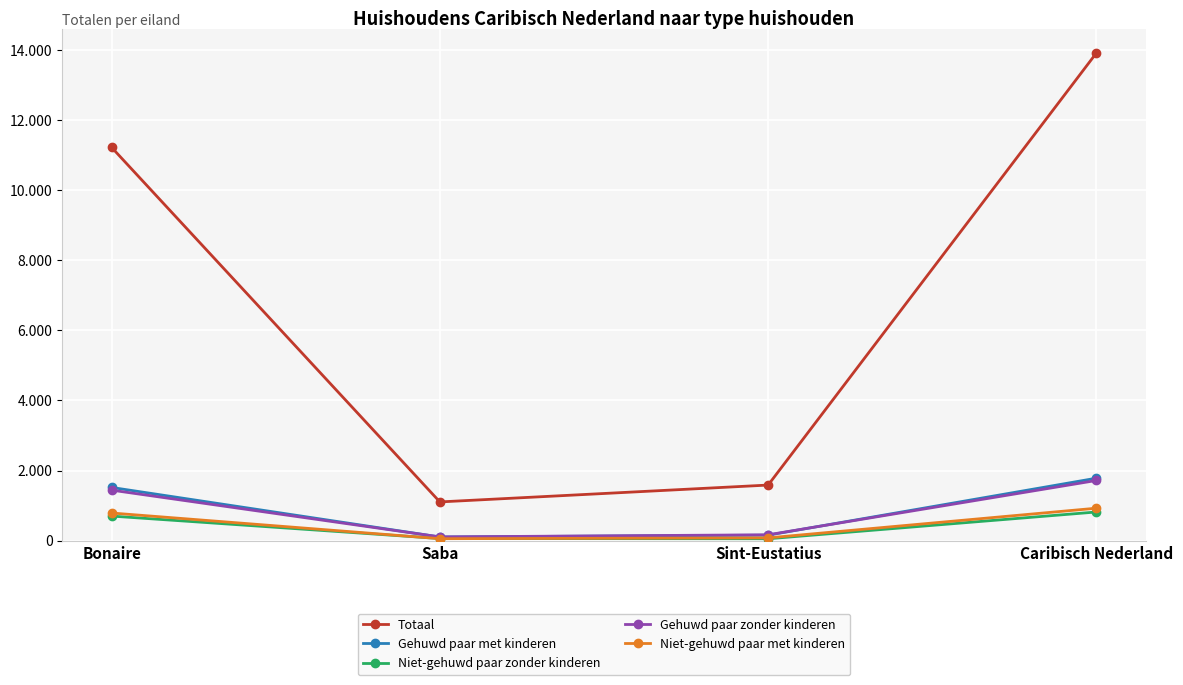

Reading left to right, extract all data points from this chart.

Totaal: 11220	1106	1587	13913
Gehuwd paar met kinderen: 1519	106	158	1783
Niet-gehuwd paar zonder kinderen: 702	62	55	819
Gehuwd paar zonder kinderen: 1442	108	168	1718
Niet-gehuwd paar met kinderen: 790	57	80	927